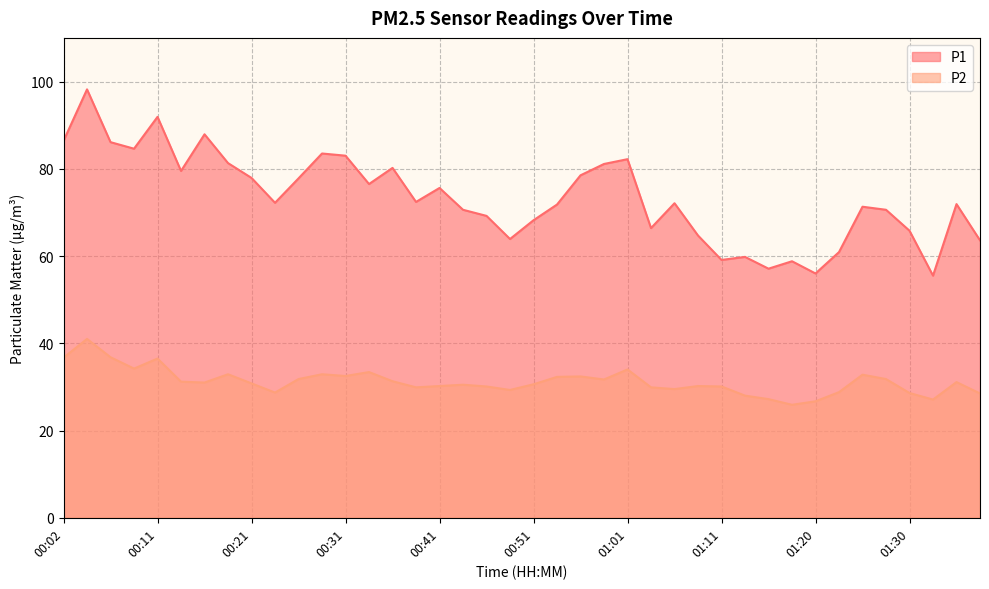

Which series has the largest total across all categories?

P1